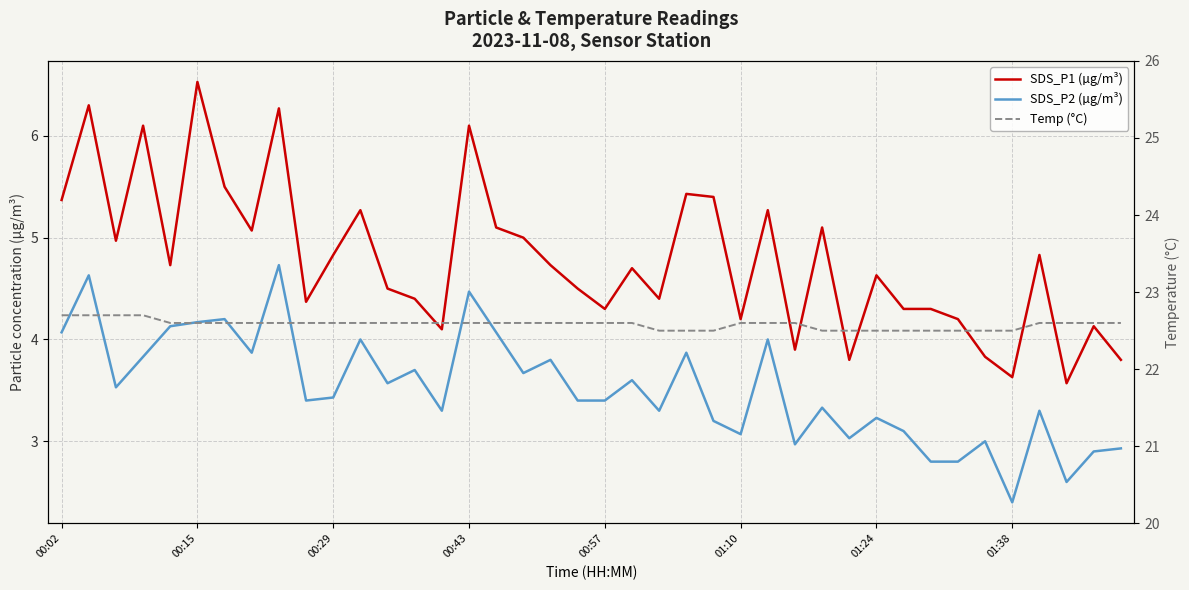

What is the average value of the SDS_P1 (µg/m³) series?

4.8